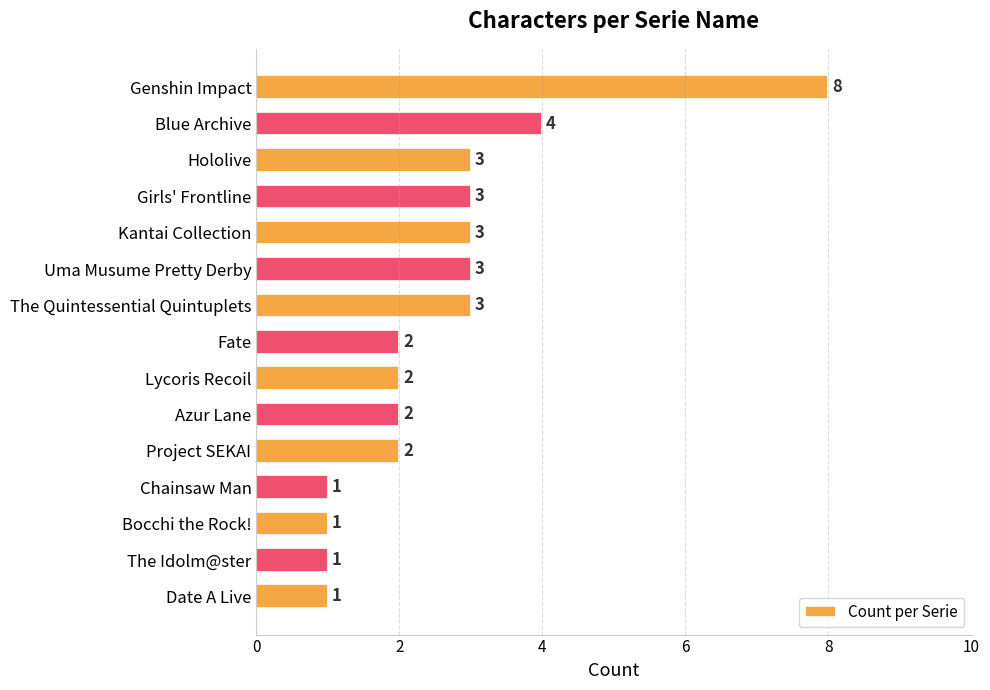

Is it true that the value at Chainsaw Man is 1?

True